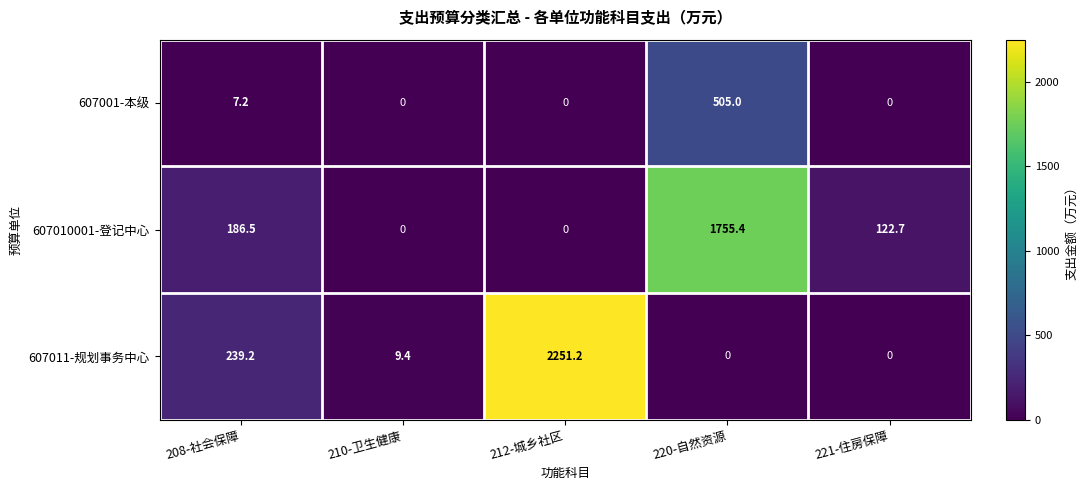

Which series changed the most between 208-社会保障 and 220-自然资源?

607010001-登记中心